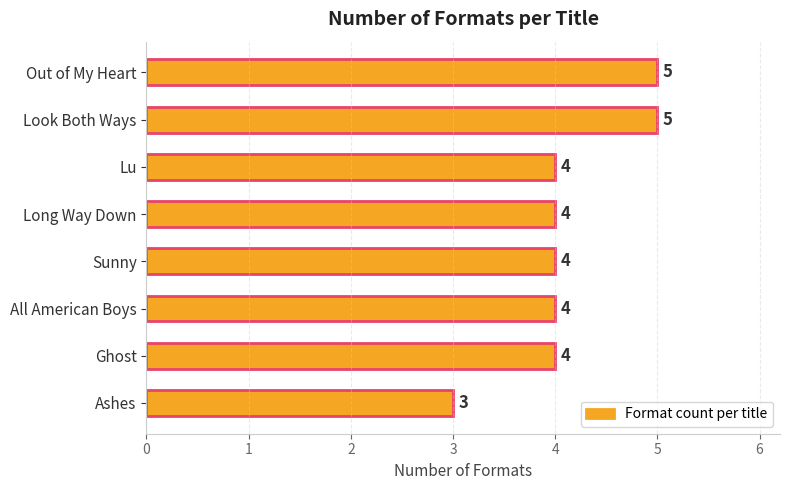

Is it true that the value at Ashes is 3?

True